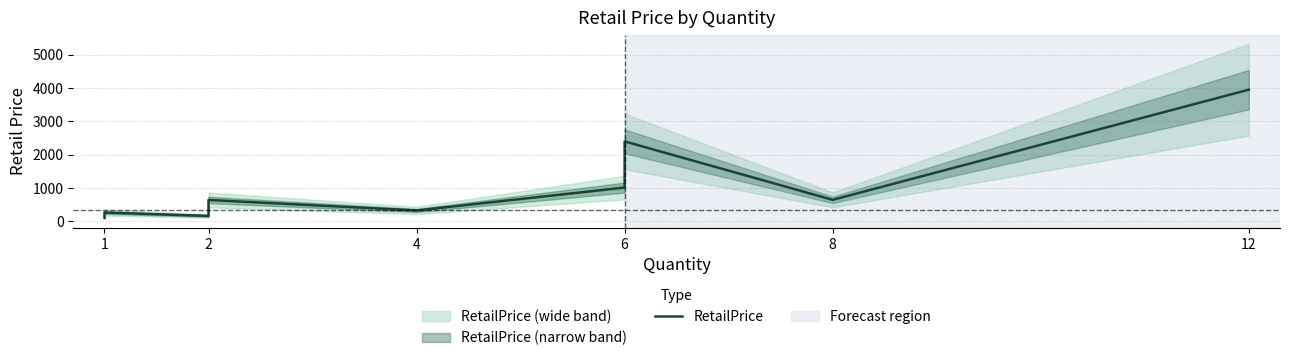

How many points are lower than both their immediate neighbors (excluding endpoints)?

3